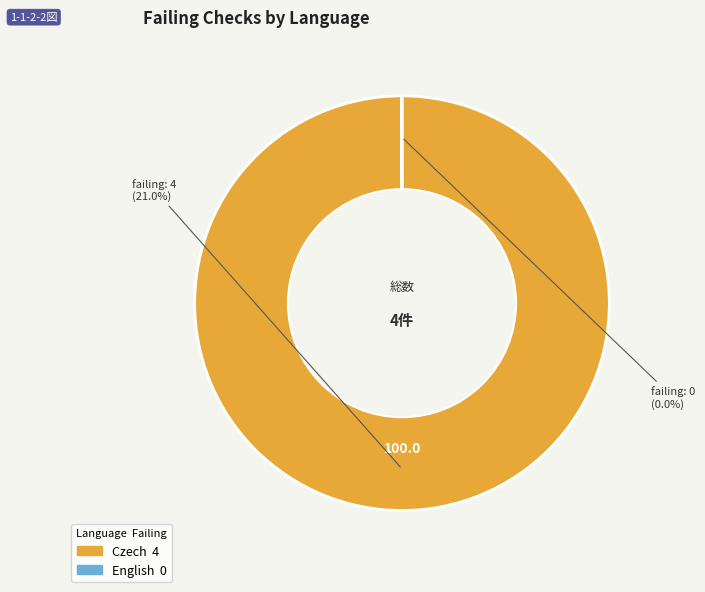

To the nearest percent, what is the average slice percentage?

50%